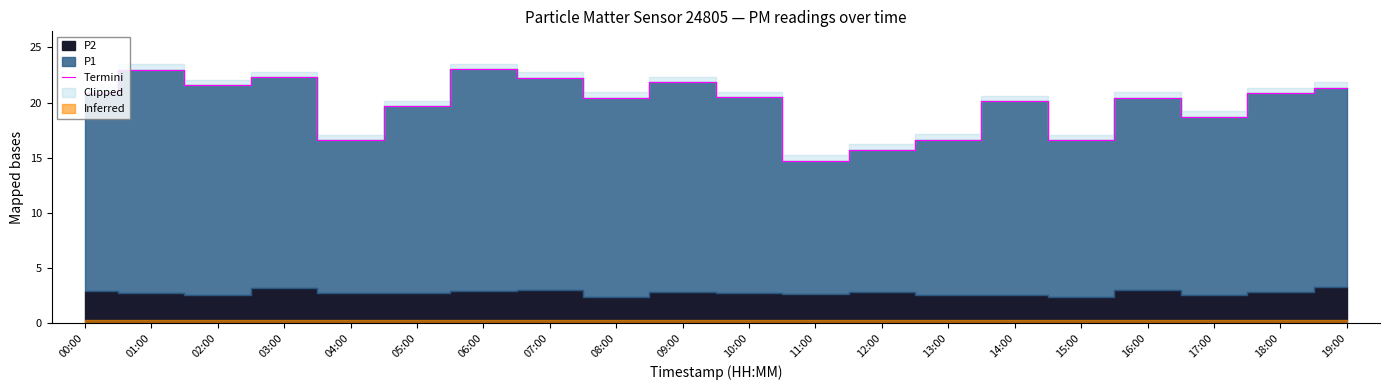

Reading left to right, transcribe all the data shown in this chart.

00:00=20.9	01:00=23.0	02:00=21.6	03:00=22.3	04:00=16.6	05:00=19.7	06:00=23.0	07:00=22.3	08:00=20.4	09:00=21.8	10:00=20.5	11:00=14.7	12:00=15.7	13:00=16.6	14:00=20.1	15:00=16.6	16:00=20.4	17:00=18.7	18:00=20.8	19:00=21.4